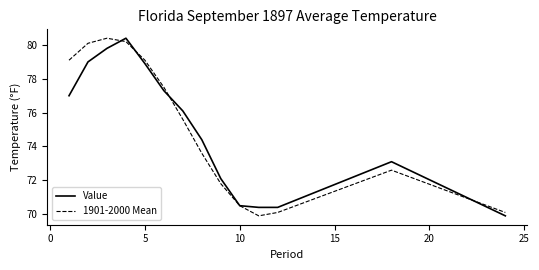

What is the lowest value of the Value series?

69.9